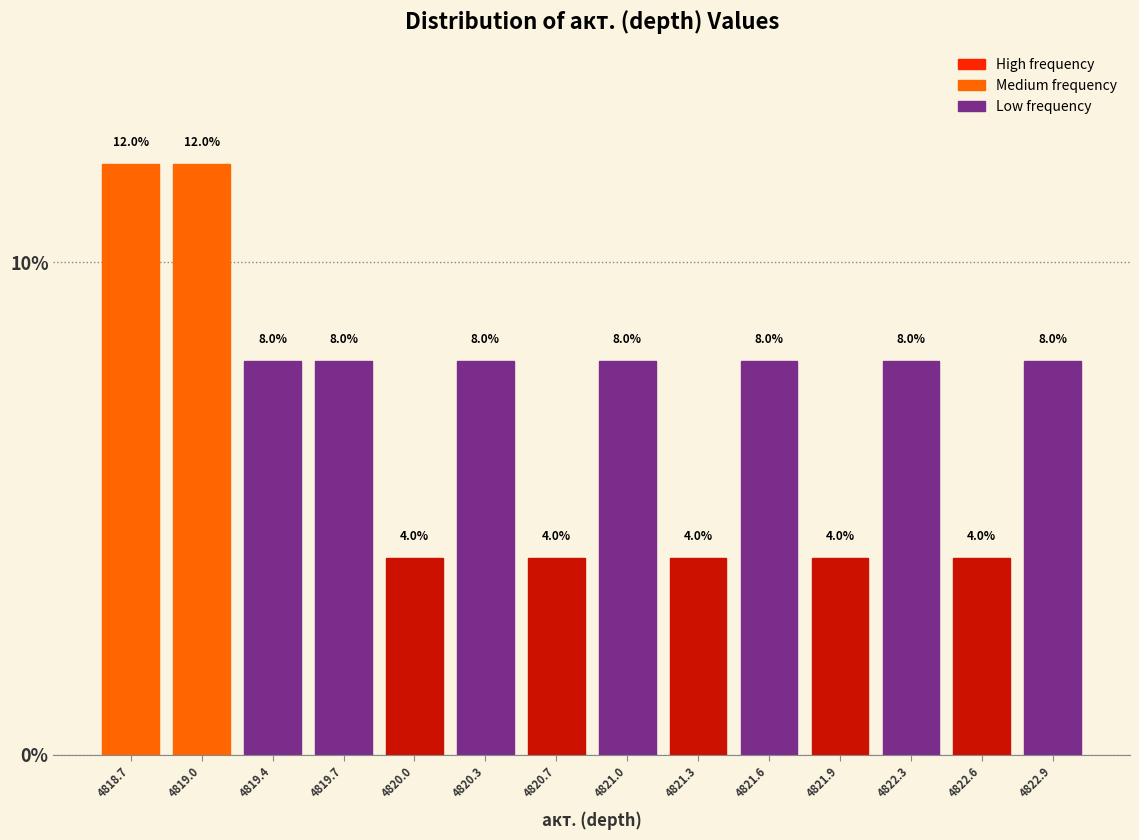

Reading left to right, list every bar in this chart as the range it spans on the x-axis followed by its height. The bar edges are not printed on the chart, so give them approximately, as read against the axis.

4818.55 to 4818.90: 12.0
4818.90 to 4819.20: 12.0
4819.20 to 4819.50: 8.0
4819.50 to 4819.85: 8.0
4819.85 to 4820.15: 4.0
4820.15 to 4820.50: 8.0
4820.50 to 4820.80: 4.0
4820.80 to 4821.15: 8.0
4821.15 to 4821.45: 4.0
4821.45 to 4821.80: 8.0
4821.80 to 4822.10: 4.0
4822.10 to 4822.40: 8.0
4822.40 to 4822.75: 4.0
4822.75 to 4823.05: 8.0